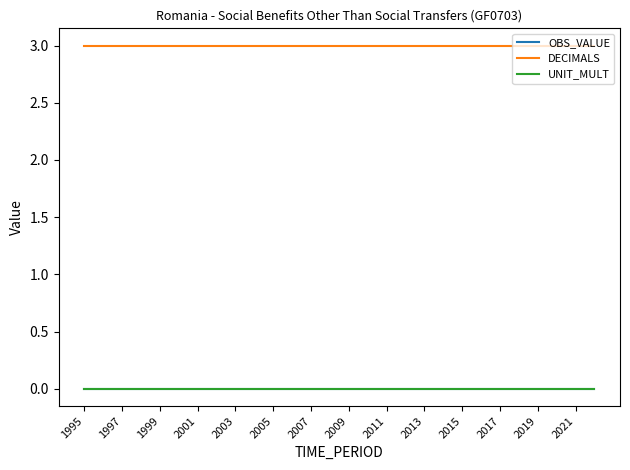

At how many categories does at least one series exceed 0?

28